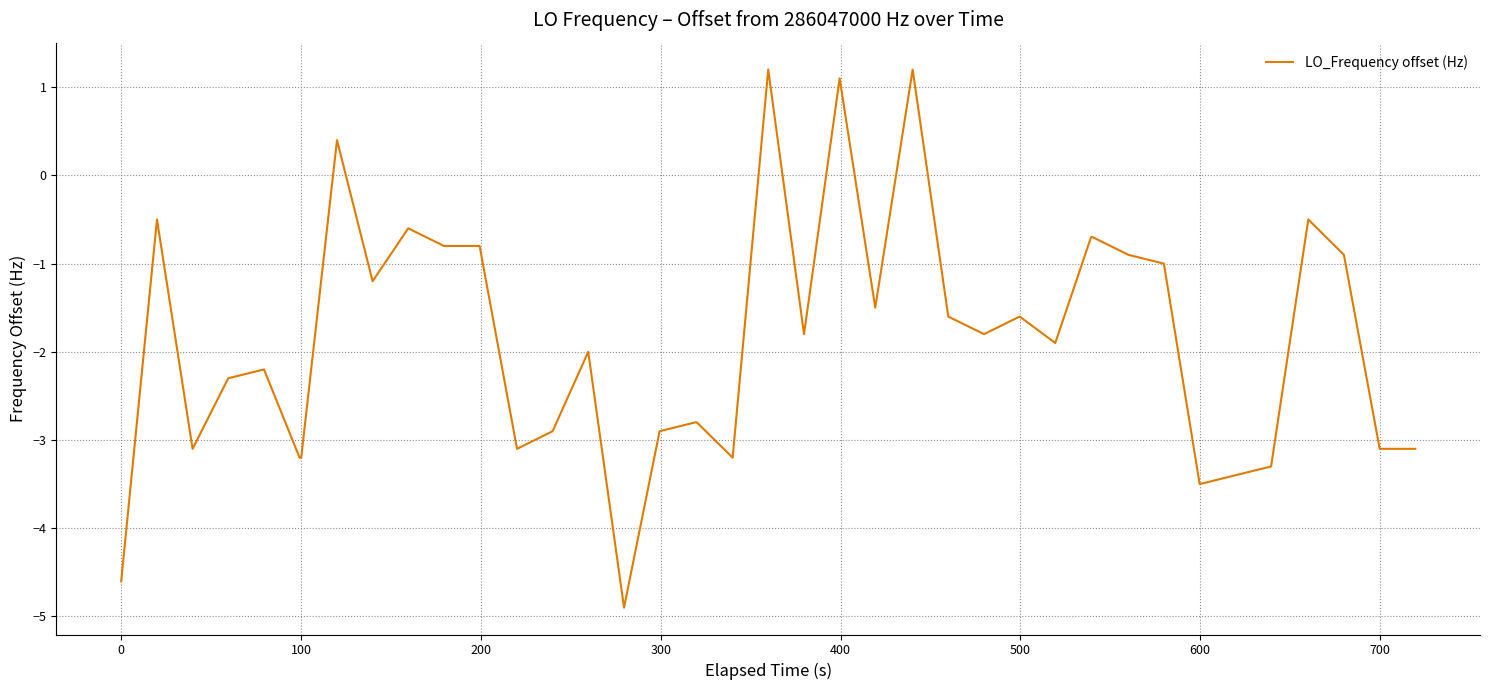

What is the maximum value shown in the chart?

1.2